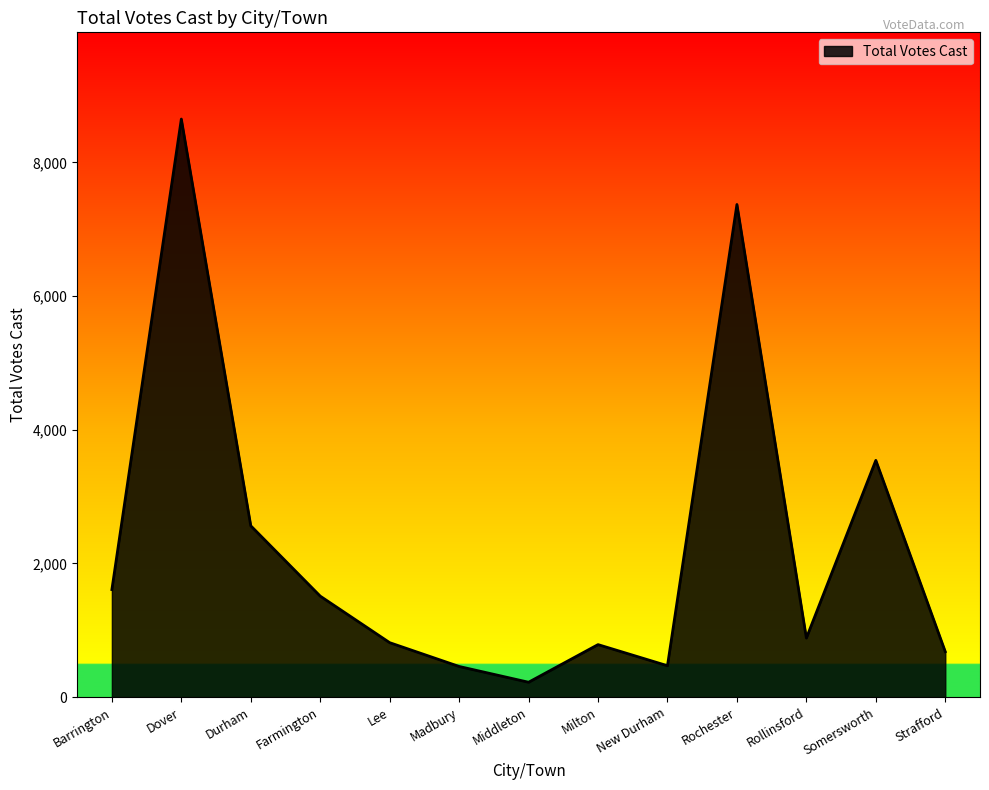

Does the chart display data point markers on the line(s)?

No